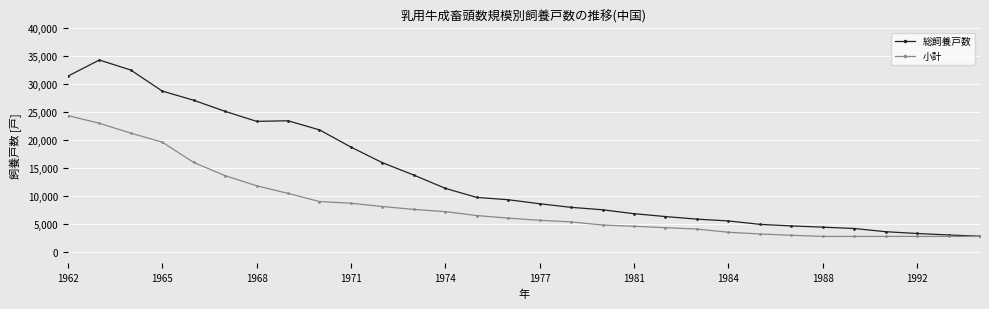

What is the maximum value shown in the chart?

34242